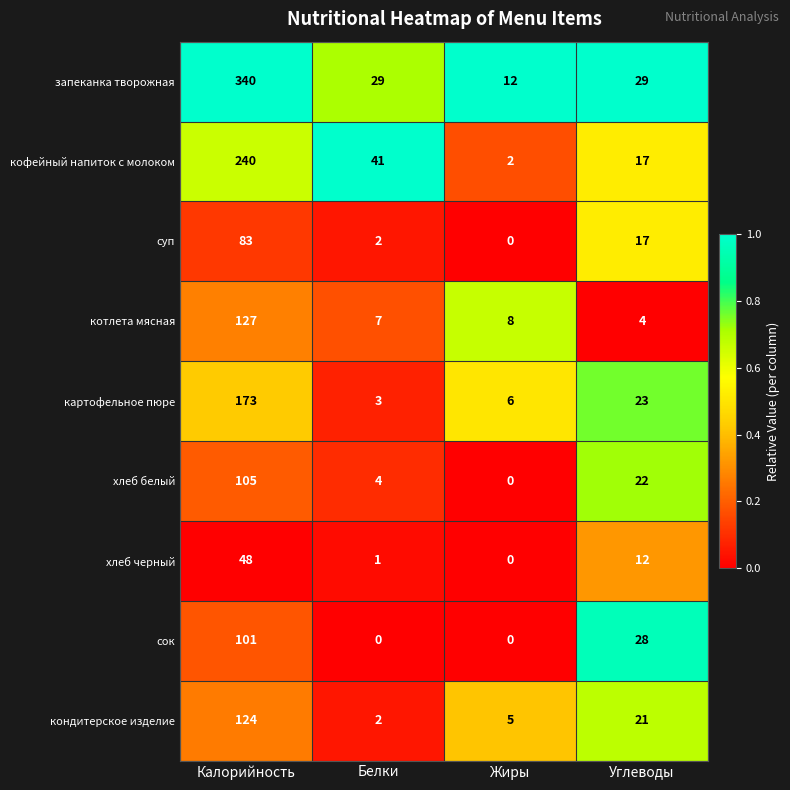

What is the difference between the maximum and minimum values in the кондитерское изделие series?

122